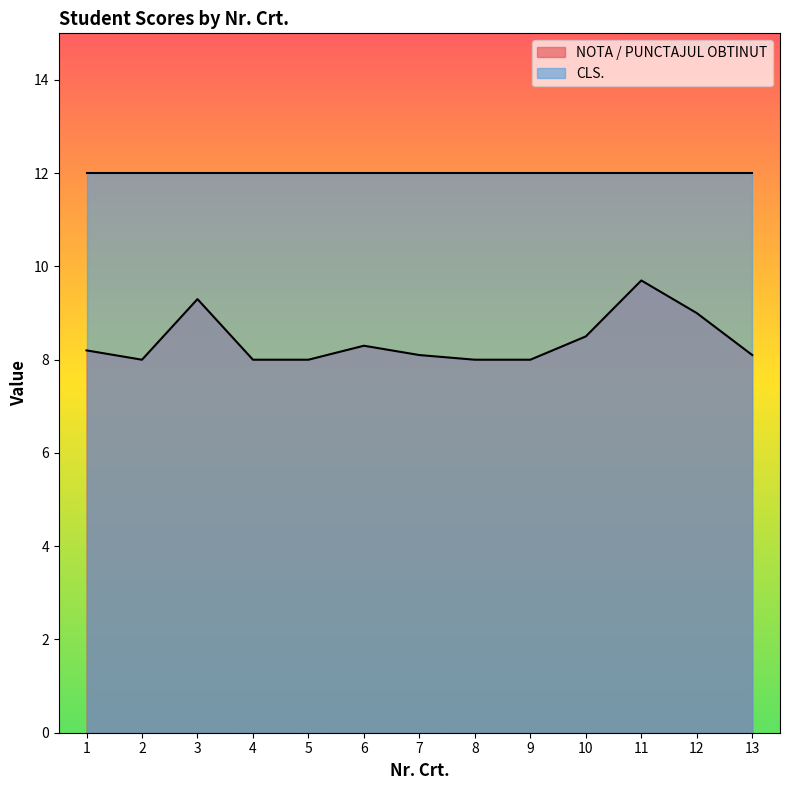

Reading right to left, what are all the values shown in this chart?

8.1	9.0	9.7	8.5	8.0	8.0	8.1	8.3	8.0	8.0	9.3	8.0	8.2